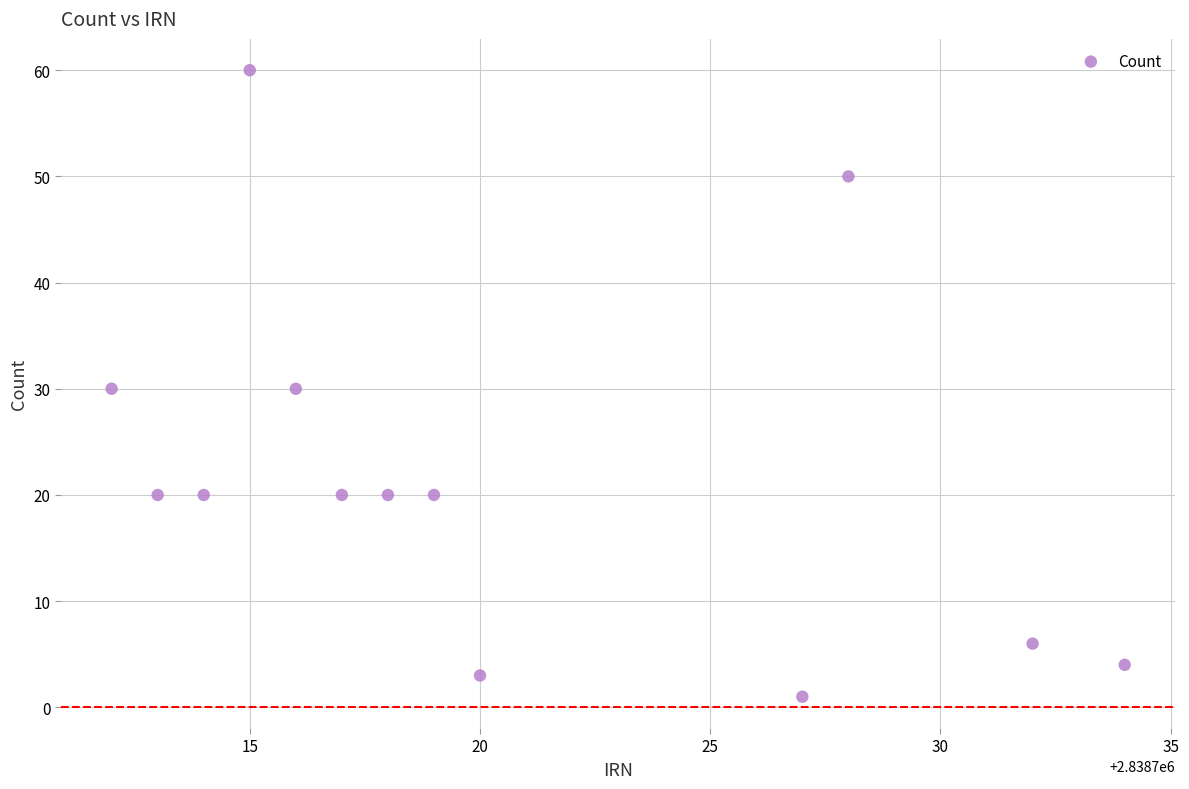

What is the range of X values (max minus min)?

22